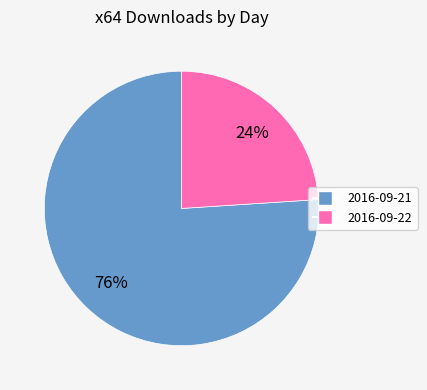

Approximately how many times larger is the value at 2016-09-21 compared to 2016-09-22?

3.2